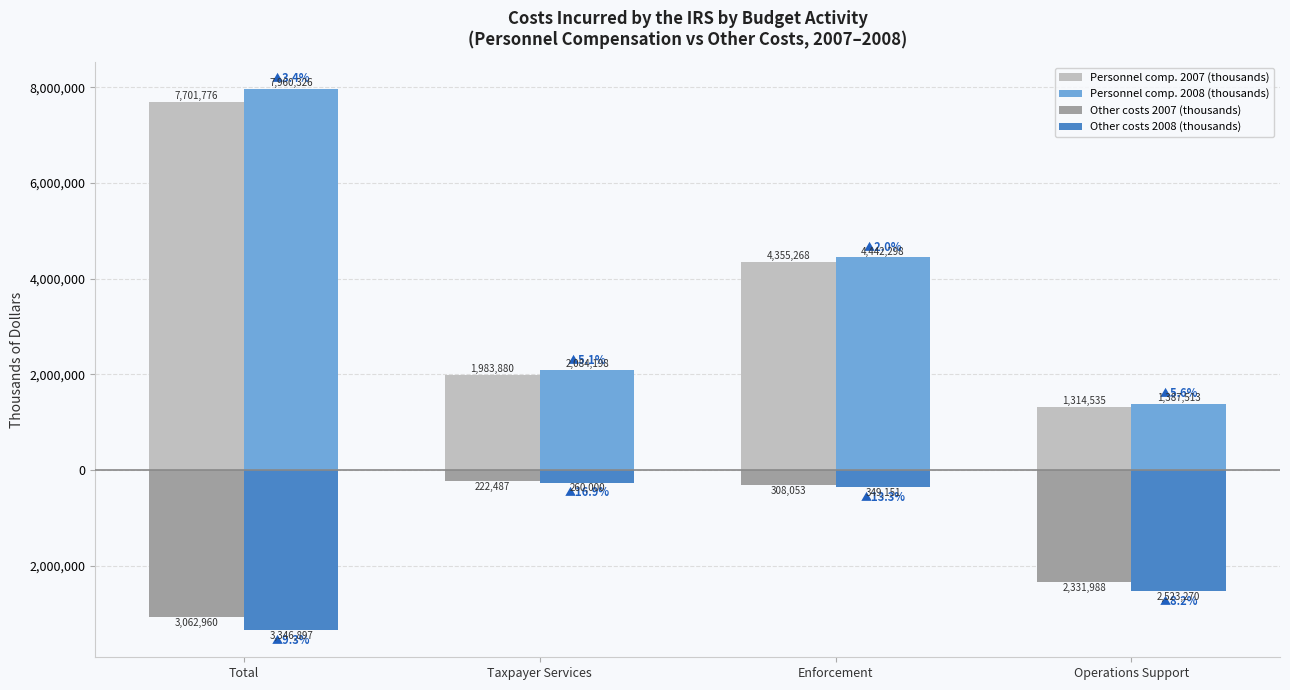

Reading right to left, list all the values displayed in this chart.

Personnel comp. 2007 (thousands): Operations Support=1314535	Enforcement=4355268	Taxpayer Services=1983880	Total=7701776
Personnel comp. 2008 (thousands): Operations Support=1387513	Enforcement=4442298	Taxpayer Services=2084198	Total=7960326
Other costs 2007 (thousands): Operations Support=-2331988	Enforcement=-308053	Taxpayer Services=-222487	Total=-3062960
Other costs 2008 (thousands): Operations Support=-2523270	Enforcement=-349151	Taxpayer Services=-260000	Total=-3346897